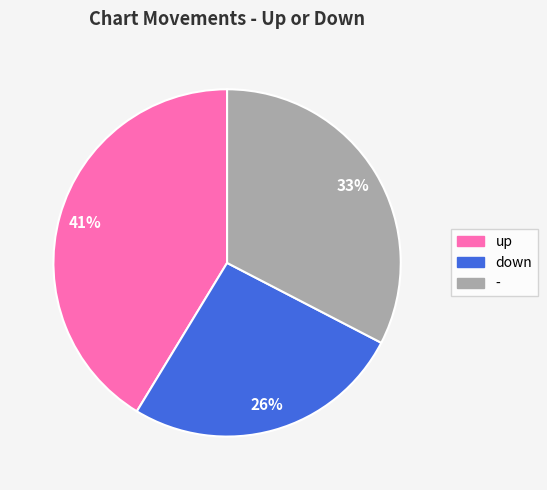

Do - and down together represent more than half of the pie?

Yes